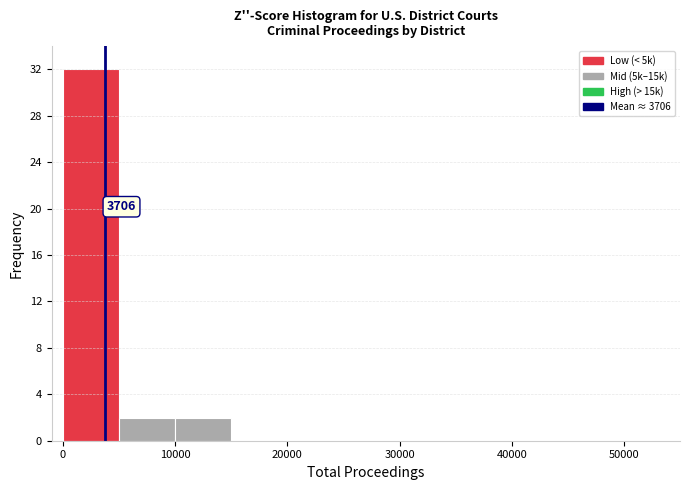

Which range on the x-axis has the tallest bar?

0 to 5000